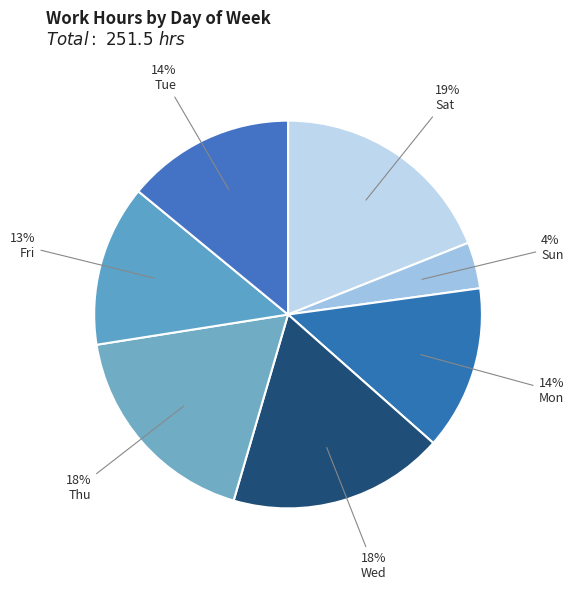

How many segments does this pie chart have?

7